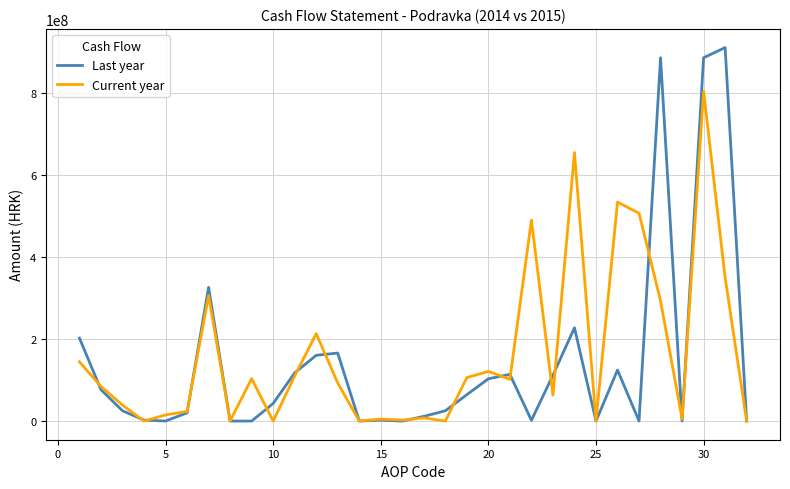

What is the maximum value shown in the chart?

910044911.0